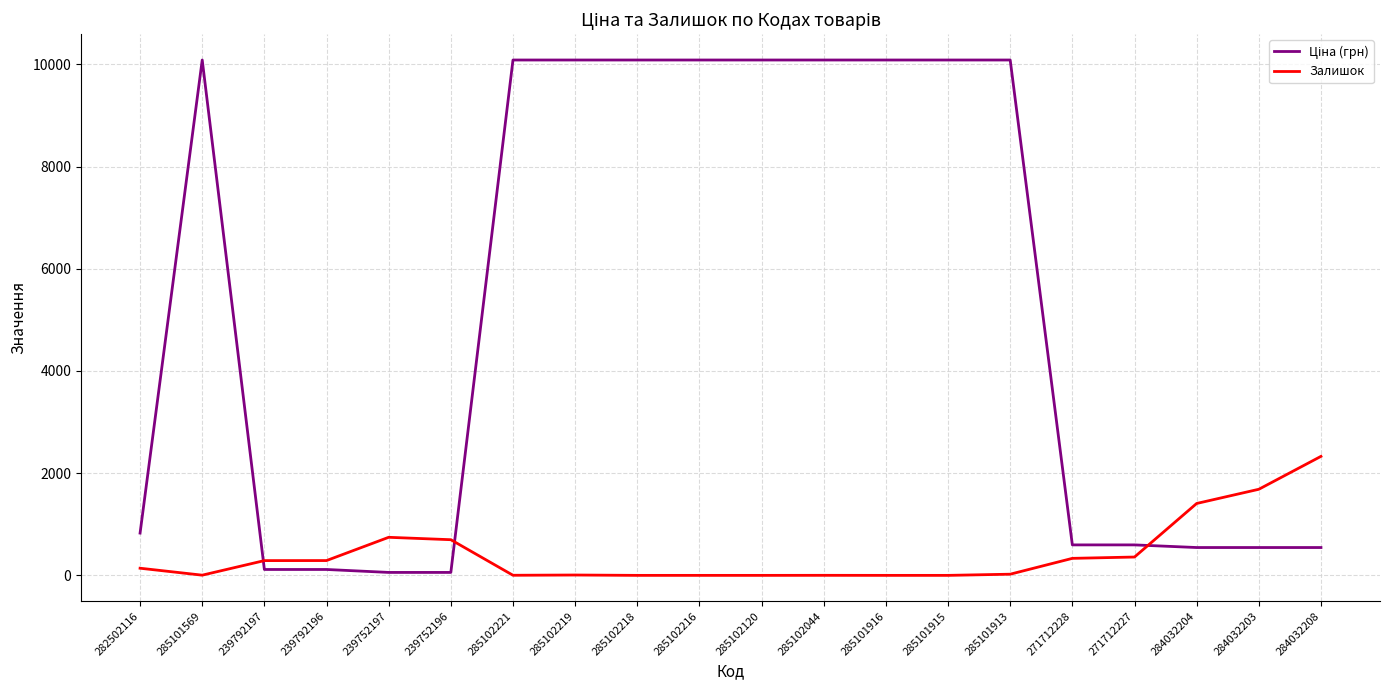

What is the highest value of the Залишок series?

2329.0